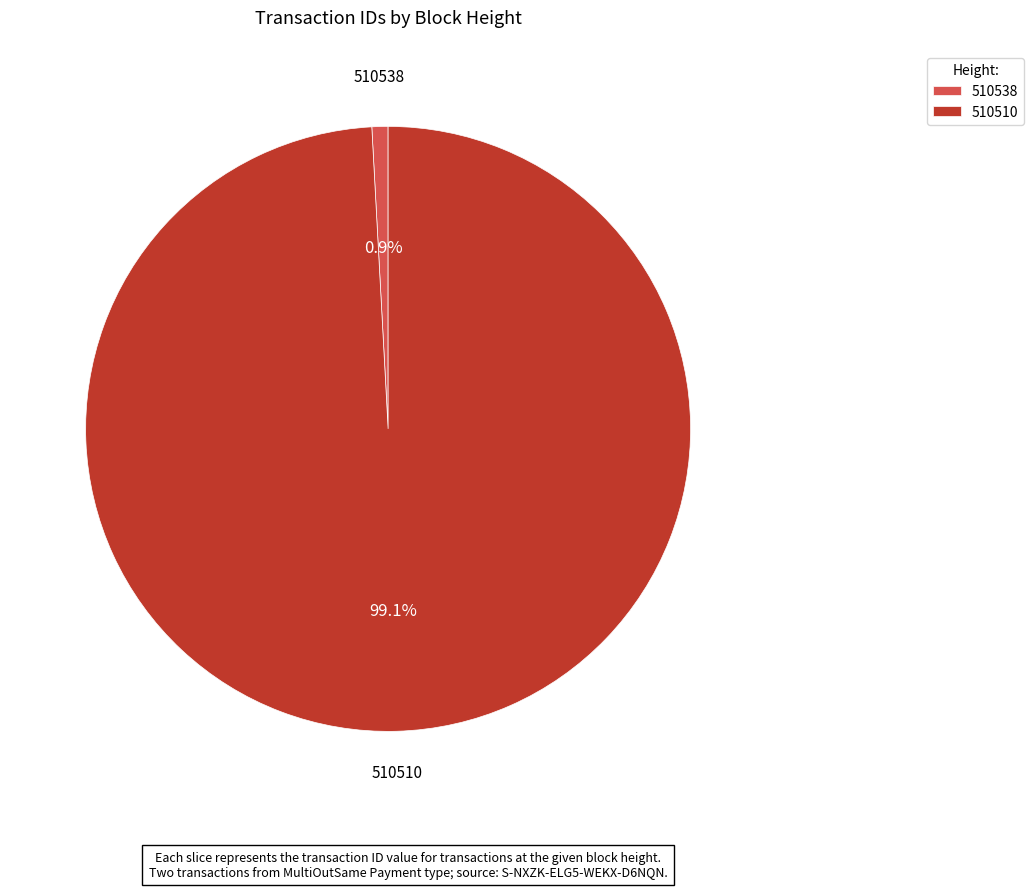

True or false: 510538 accounts for 12% of the total.

False